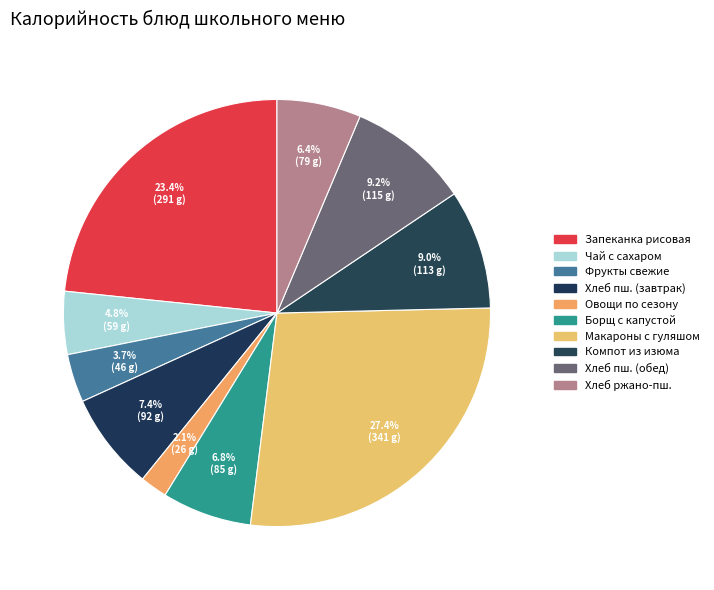

Count the number of slices in the pie.

10